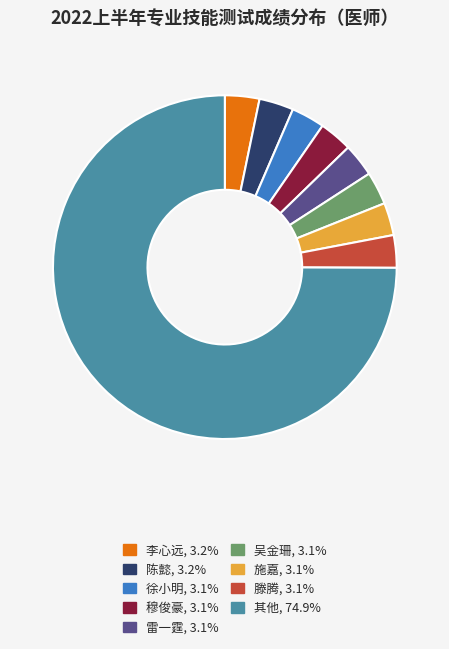

Does any single category account for the majority?

Yes